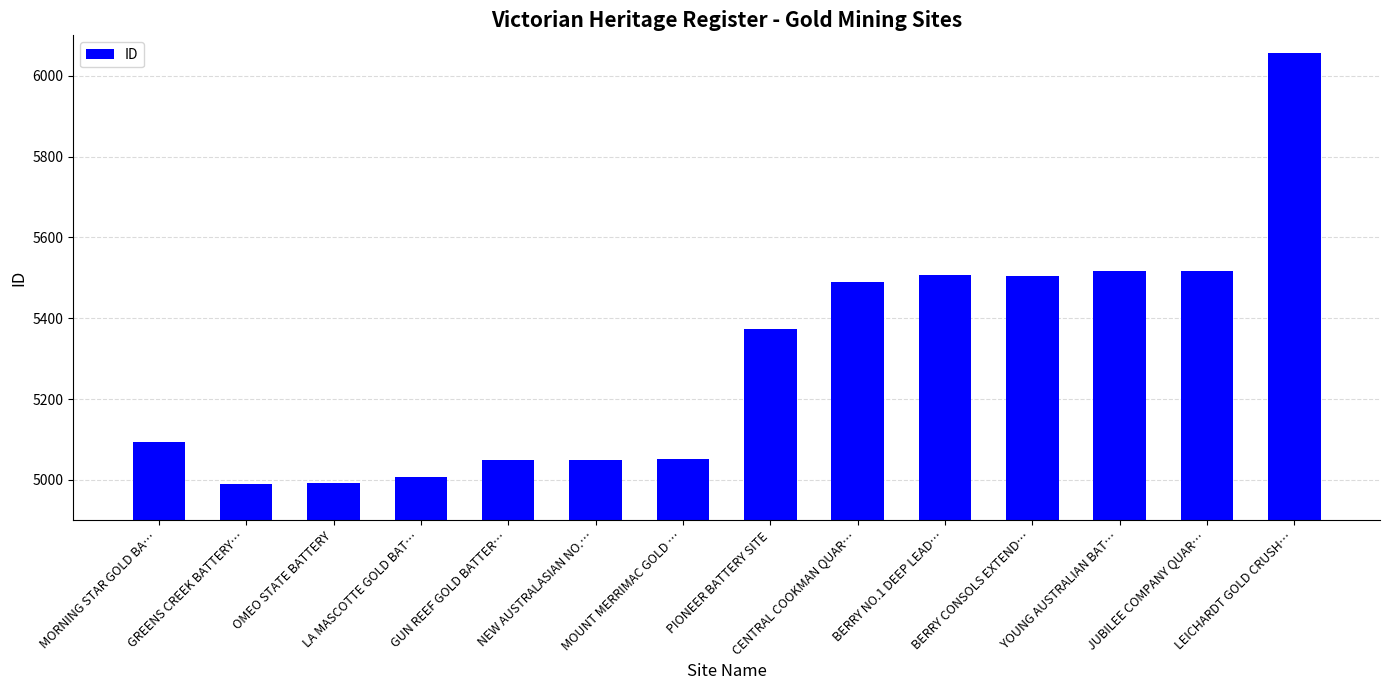

At which category does the chart reach its peak across all series?

LEICHARDT GOLD CRUSH…